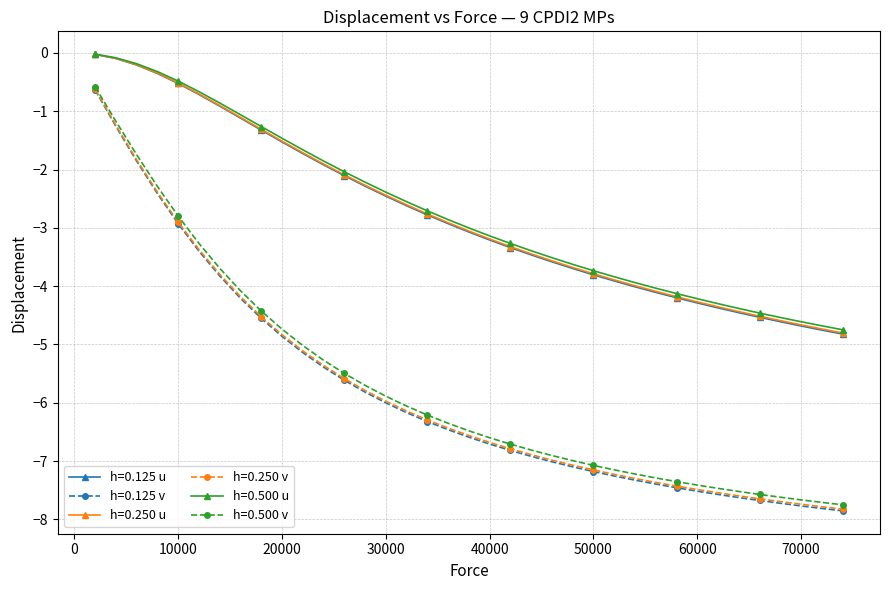

Which series has the widest spread of values?

h=0.125 v